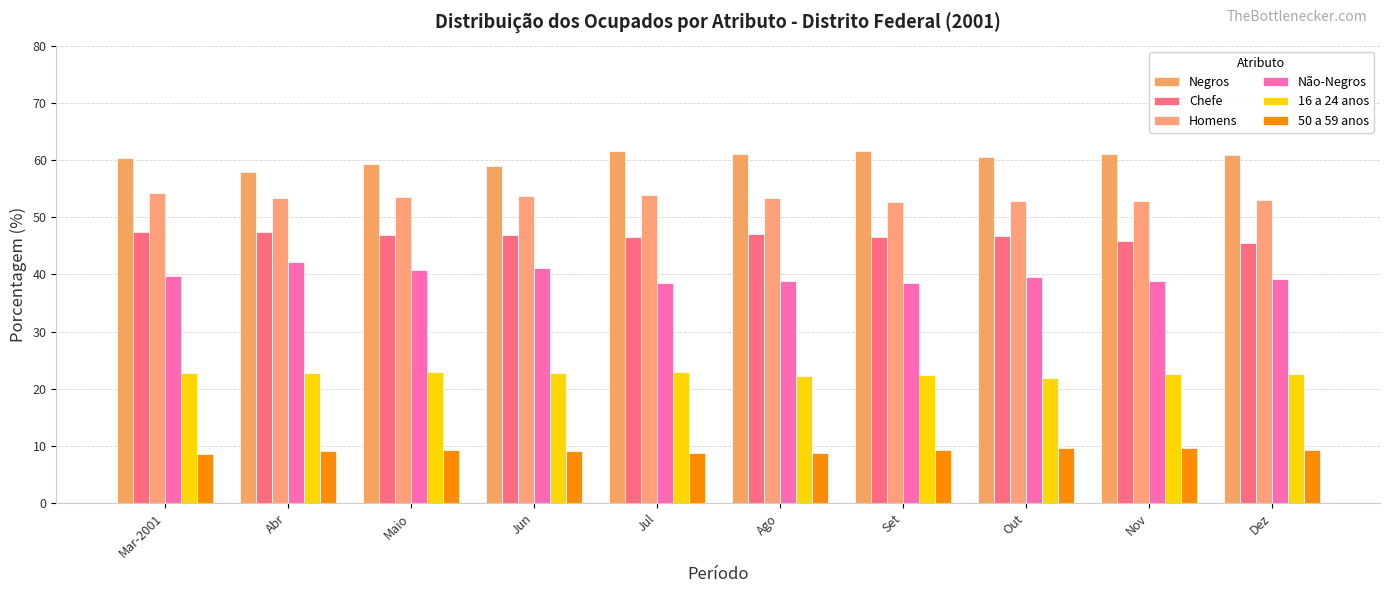

At which label does Chefe reach its peak?

Mar-2001